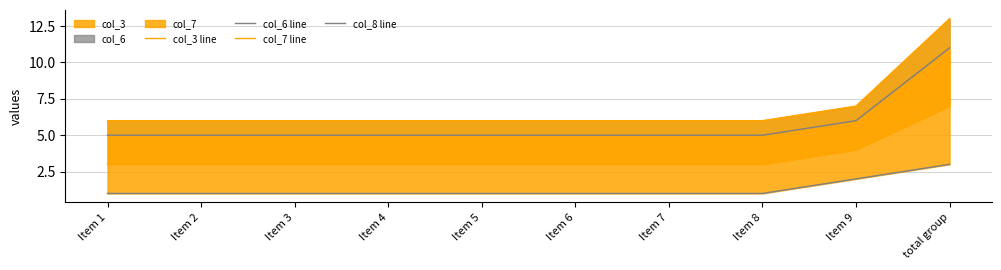

Is it true that col_3 line equals 1 at Item 1?

False